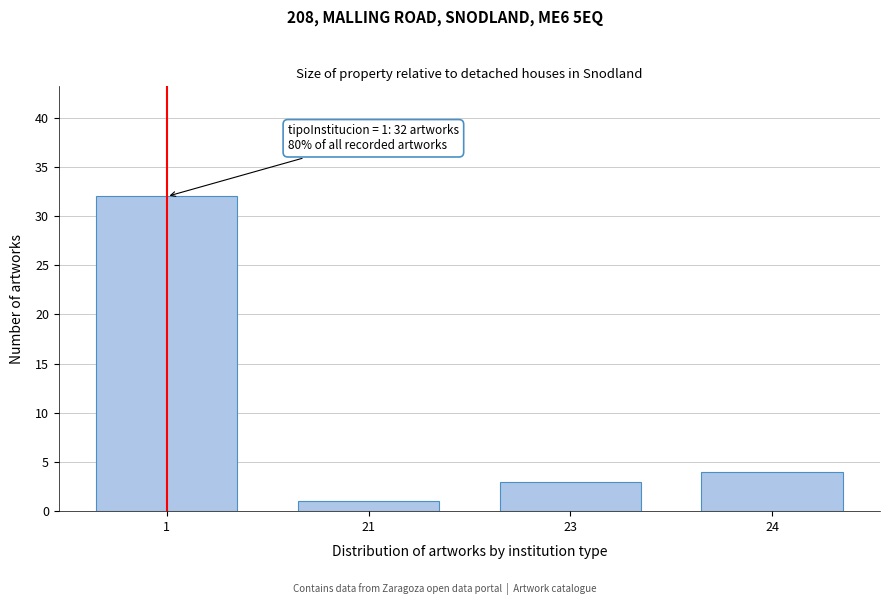

Reading left to right, what are all the values shown in this chart?

32	1	3	4